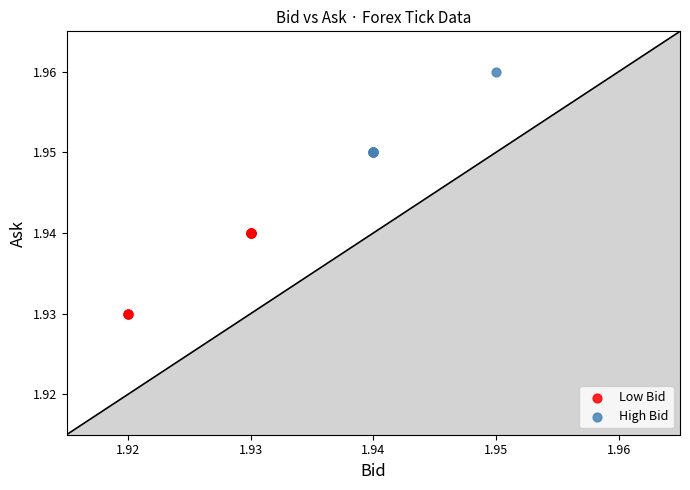

Which series reaches the maximum Y coordinate?

High Bid